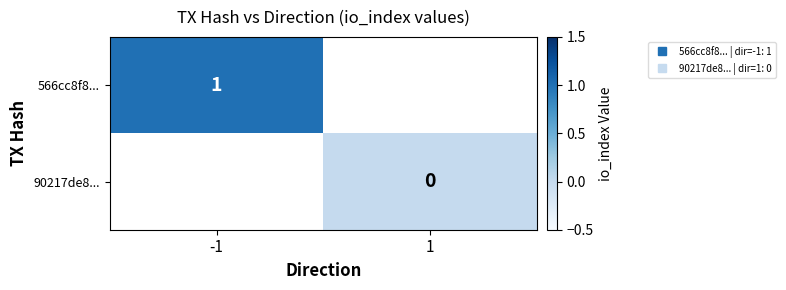

Rank the series by their maximum value, from highest to lowest.

566cc8f8..., 90217de8...